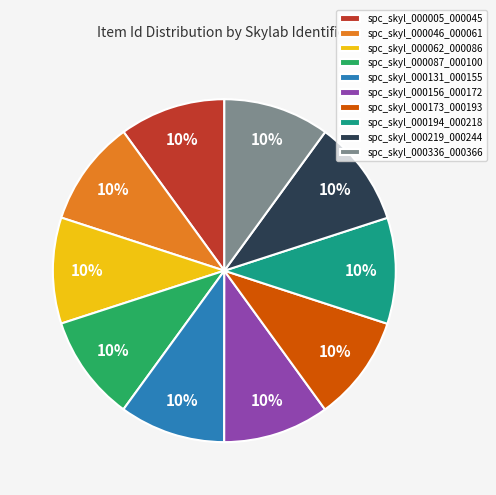

Combined, do spc_skyl_000156_000172 and spc_skyl_000062_000086 account for over 50%?

No